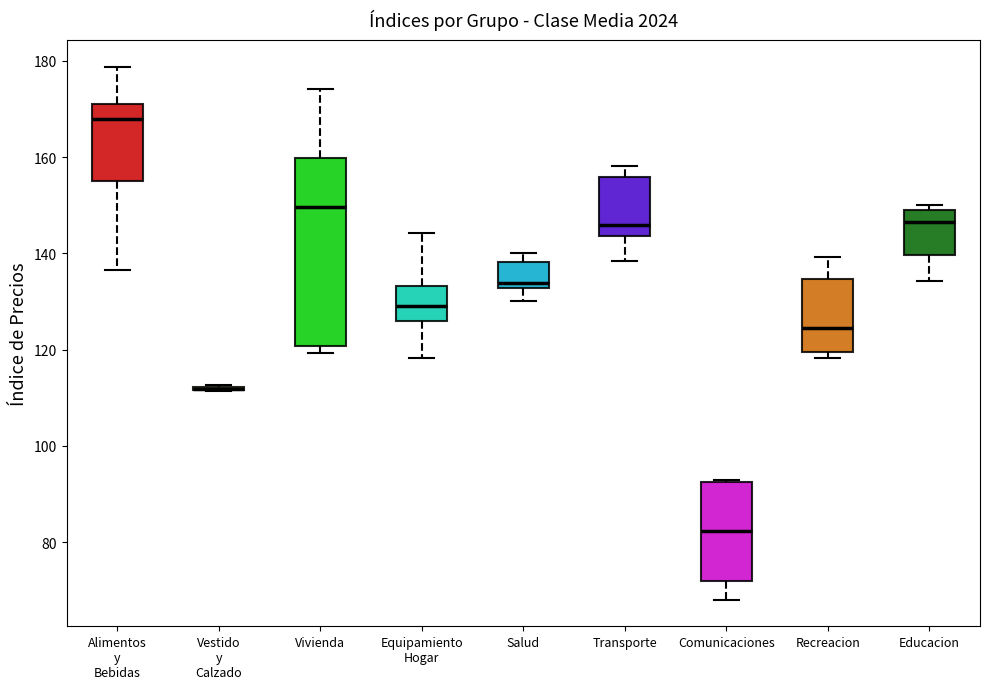

Where is the lower edge of the box for Alimentos y Bebidas on the y-axis? The values are not printed on the chart, so give them approximately, as read against the axis.

156